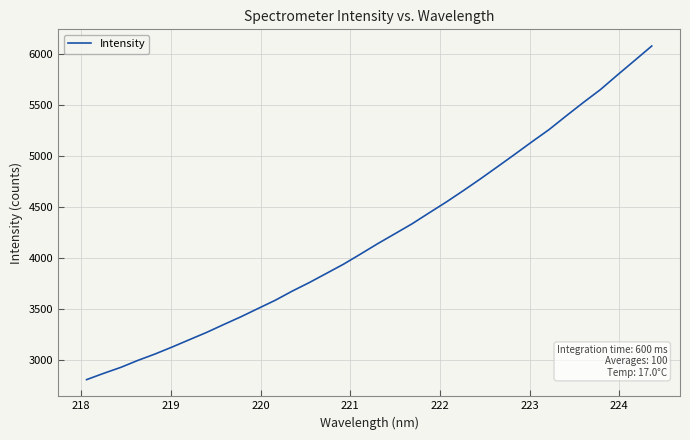

What is the minimum value shown in the chart?

2812.4